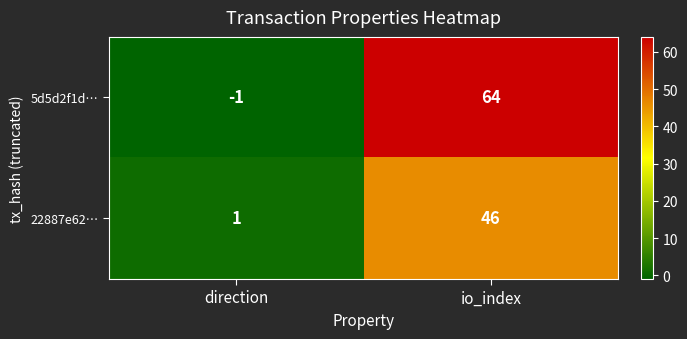

True or false: 5d5d2f1d… has a value of 17 at io_index.

False